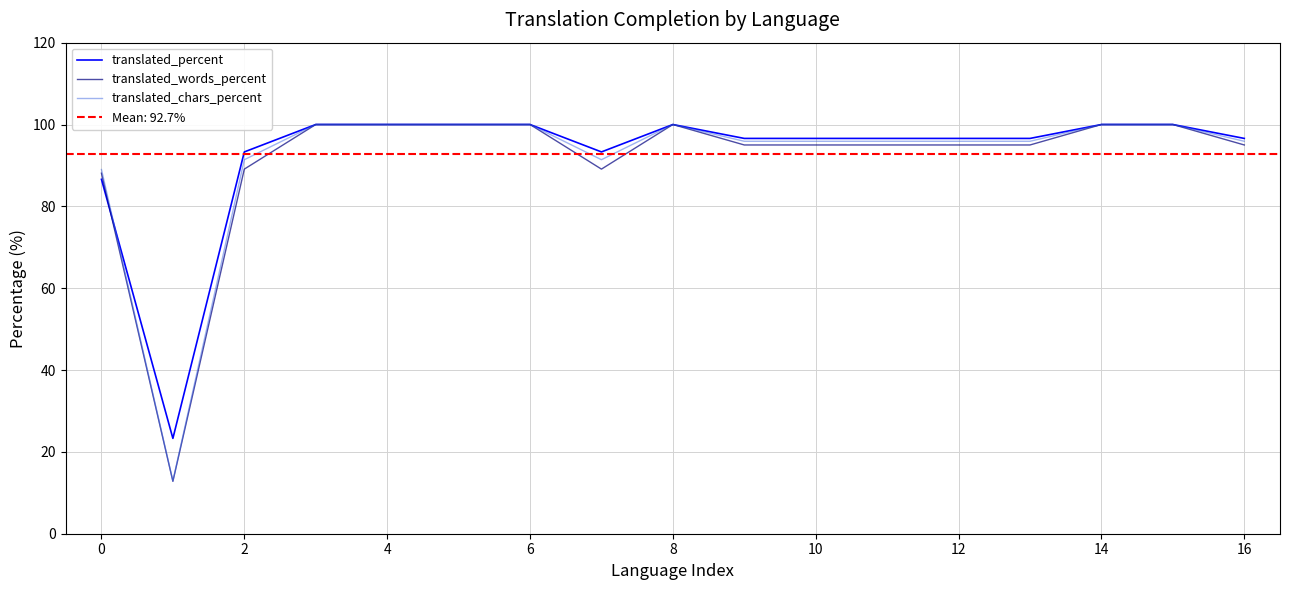

Is it true that translated_percent equals 168.4 at 16?

False